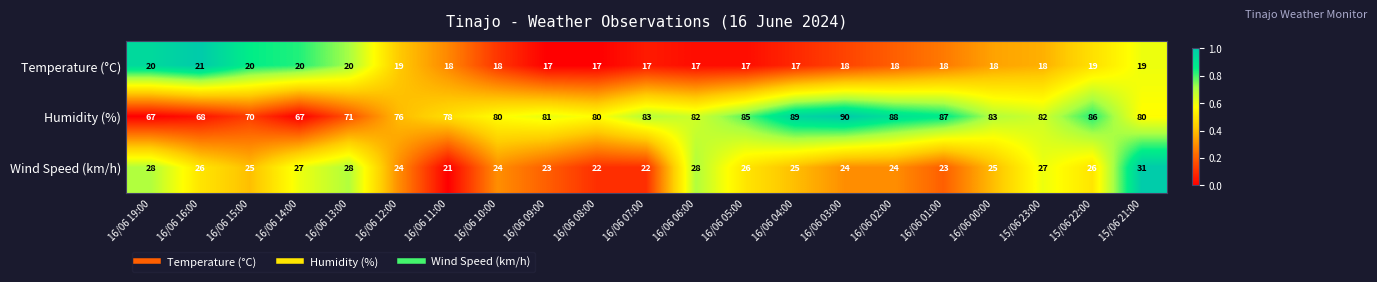

Rank the series at 15/06 23:00 from lowest to highest value.

Temperature (°C), Wind Speed (km/h), Humidity (%)